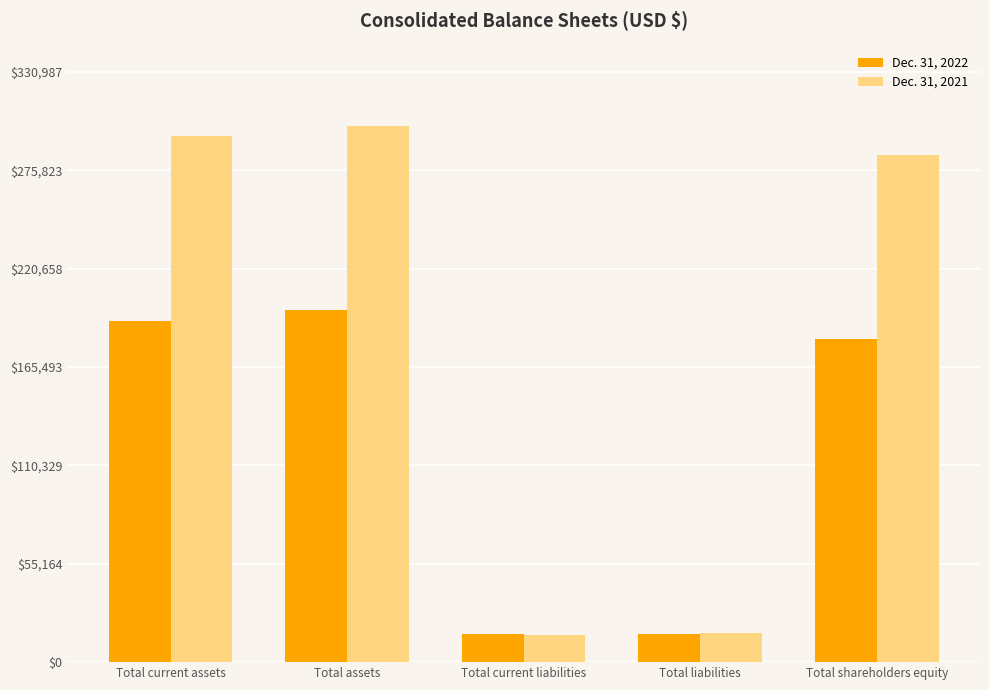

At how many categories does at least one series exceed 136597?

3